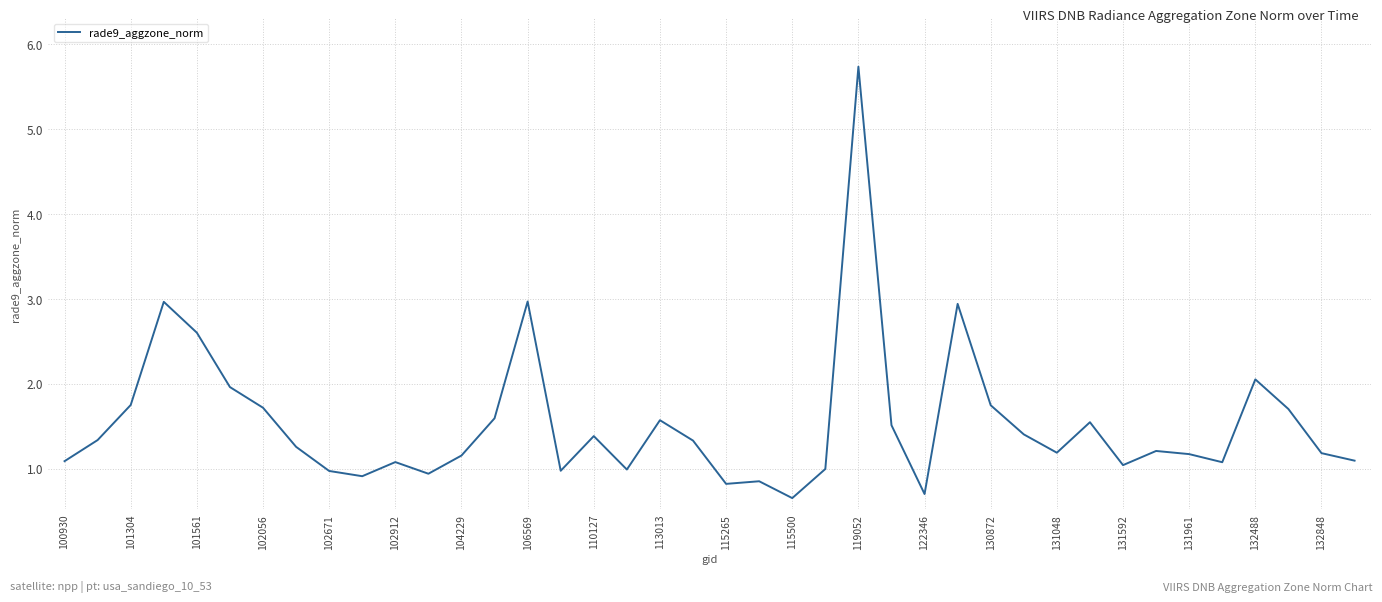

What is the maximum value shown in the chart?

5.7